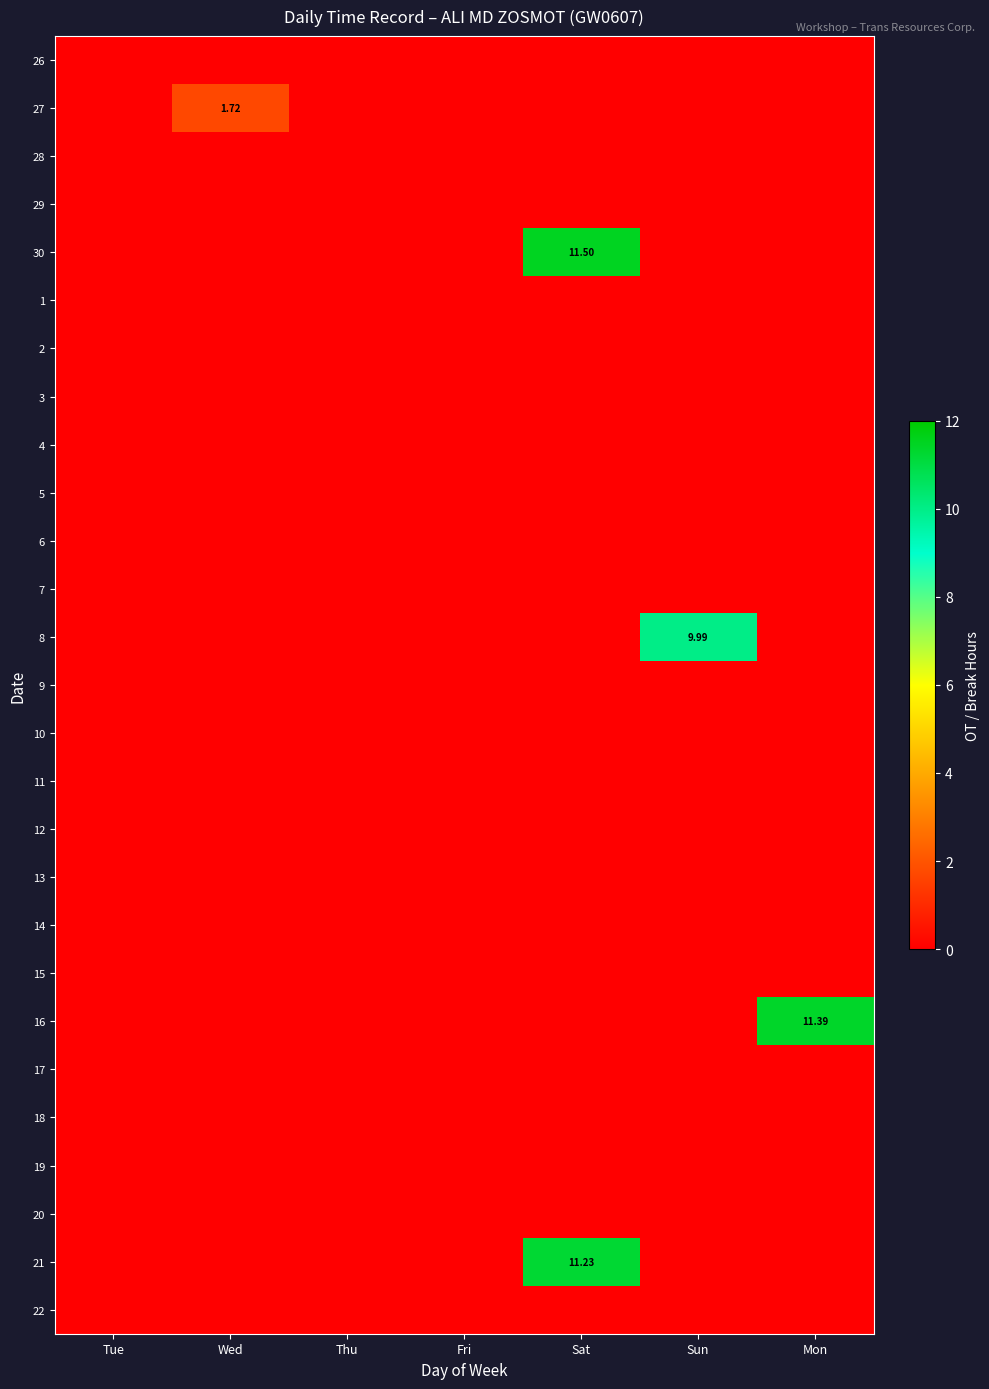

What is the spread (max minus min) of values at Mon?

11.4